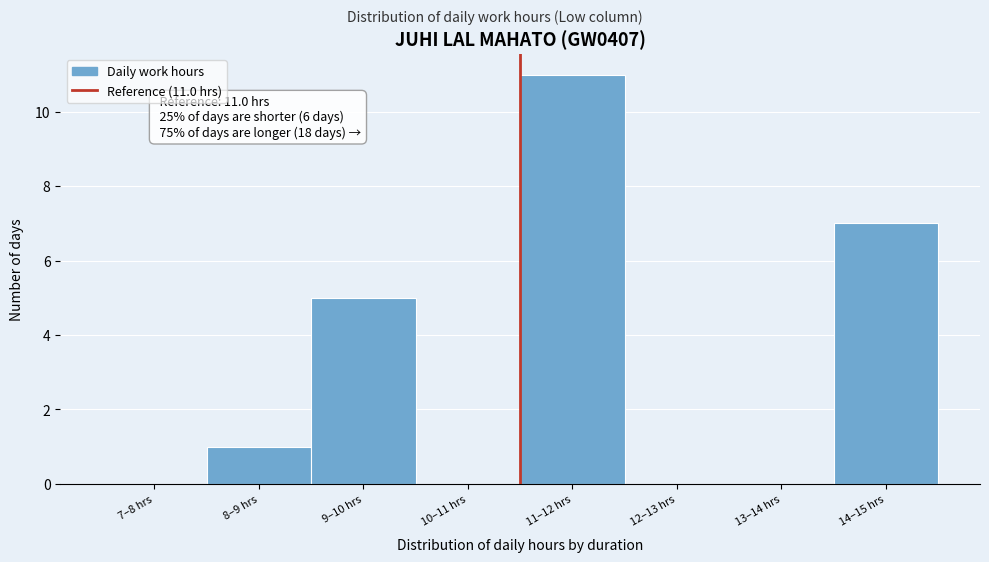

Reading right to left, extract all data points from this chart.

14–15 hrs=7	13–14 hrs=0	12–13 hrs=0	11–12 hrs=11	10–11 hrs=0	9–10 hrs=5	8–9 hrs=1	7–8 hrs=0